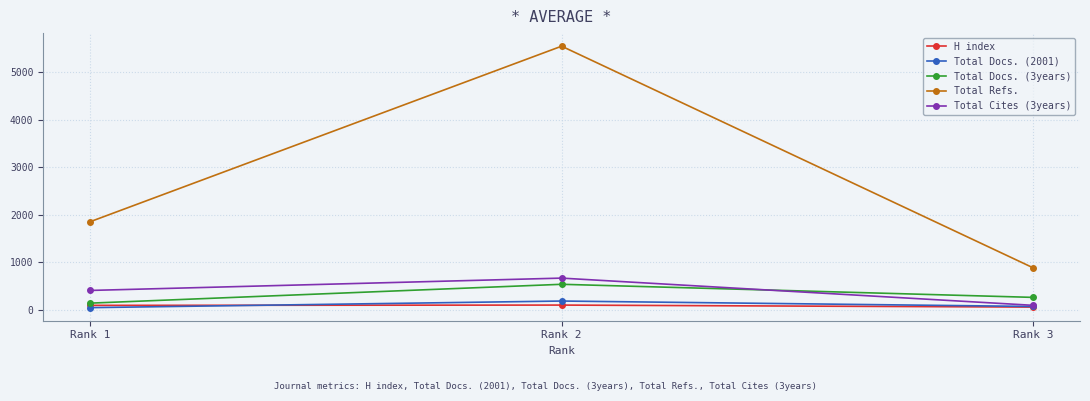

Which series has the widest spread of values?

Total Refs.